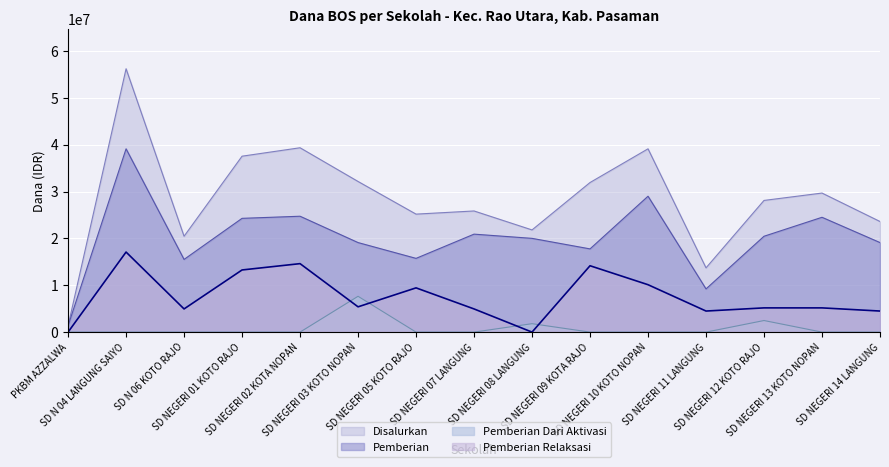

At which label is Disalurkan closest to 28800000?

SD NEGERI 12 KOTO RAJO